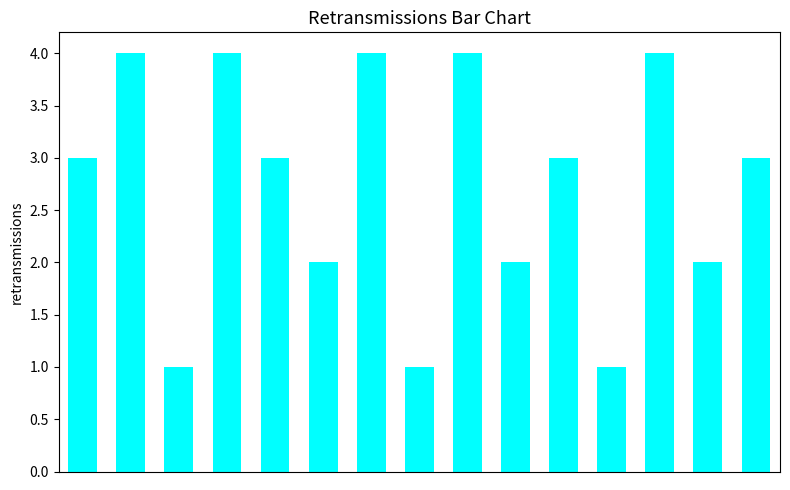

What is the difference between the second highest and minimum values?

3